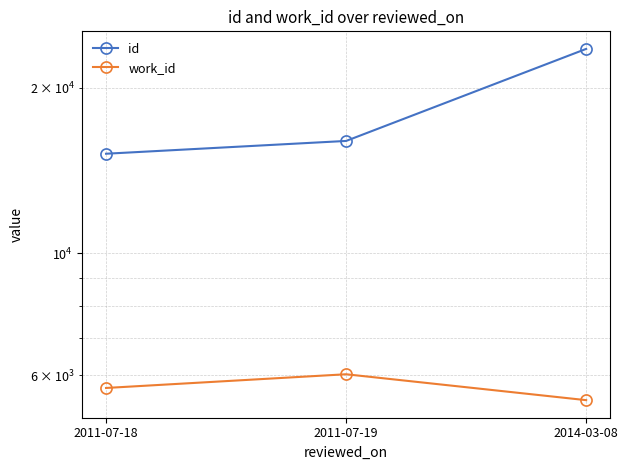

How many data points in work_id are above 5687?

1